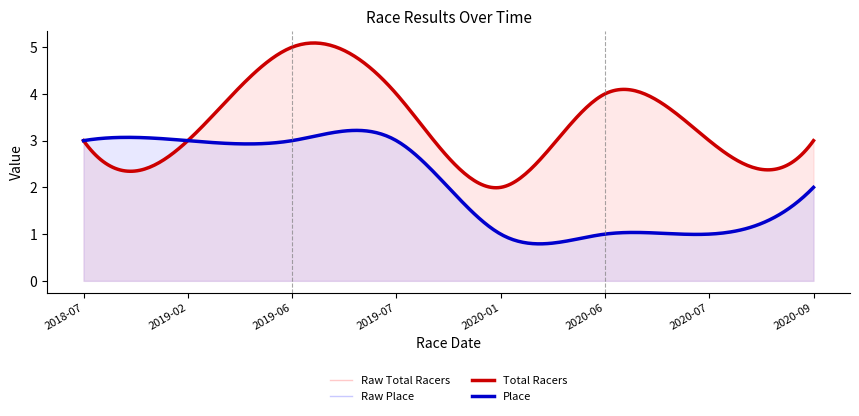

The Place series shows 3 at 2019-06-22. True or false?

True